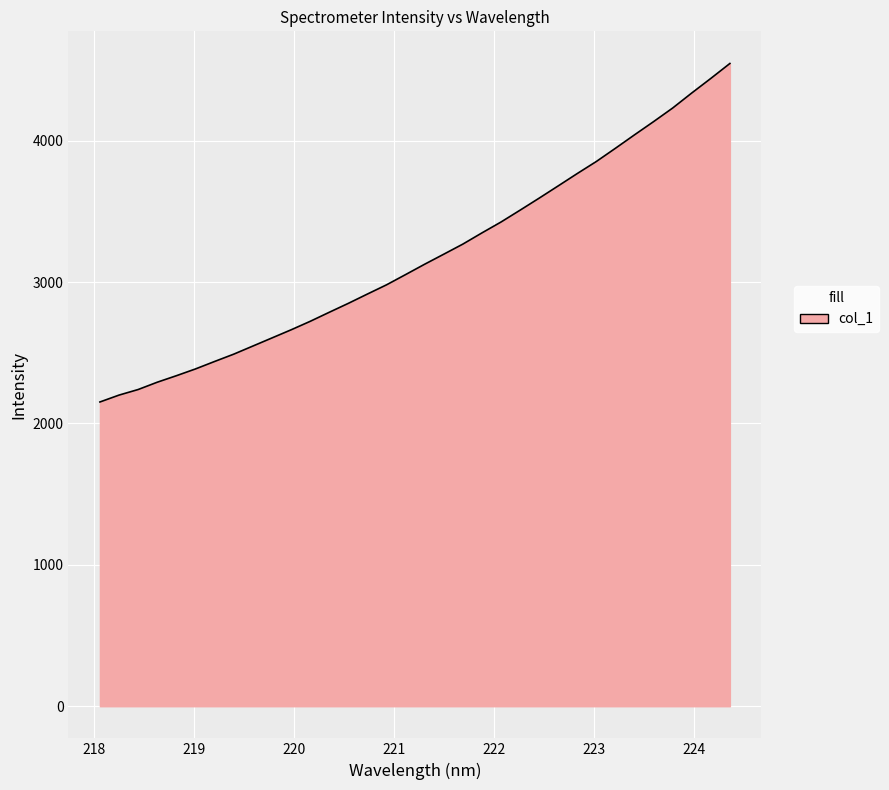

What is the smallest value displayed?

2151.8